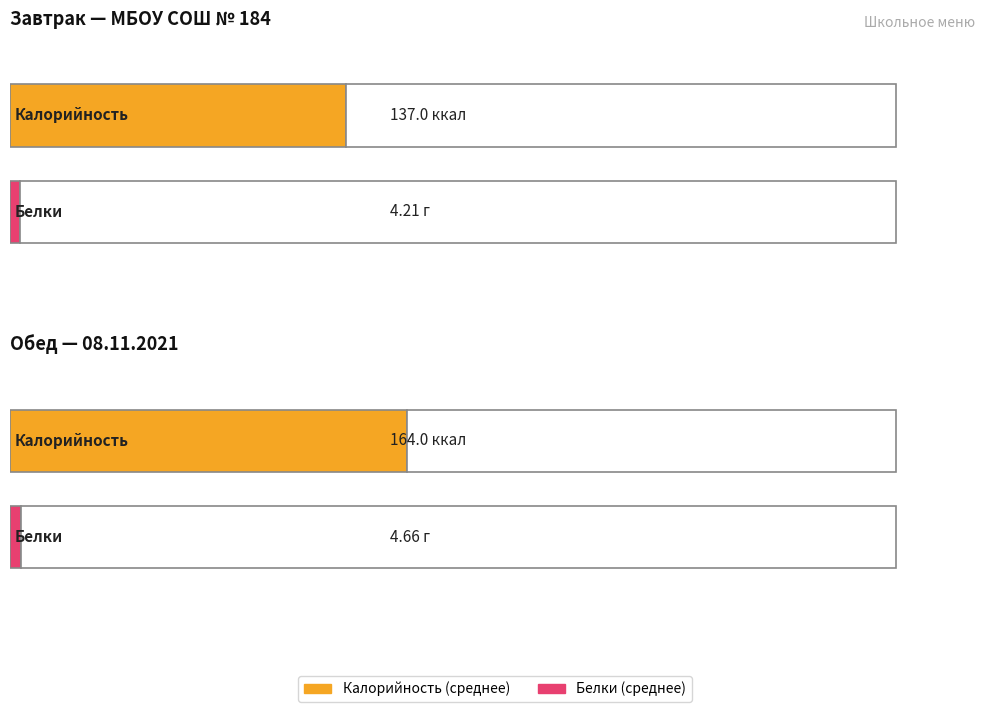

List the series in order of their overall mean, highest first.

Калорийность, Белки